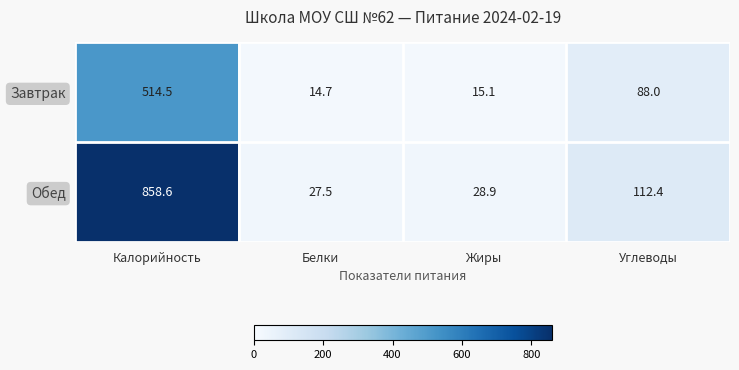

Between Жиры and Углеводы, which series saw the biggest shift?

Обед